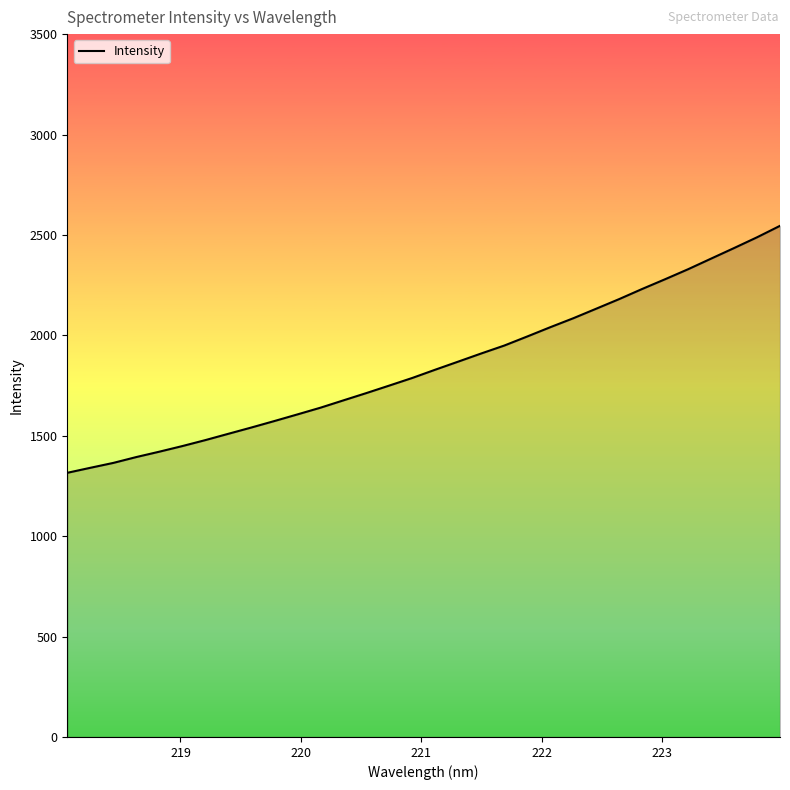

What is the minimum value shown in the chart?

1315.4